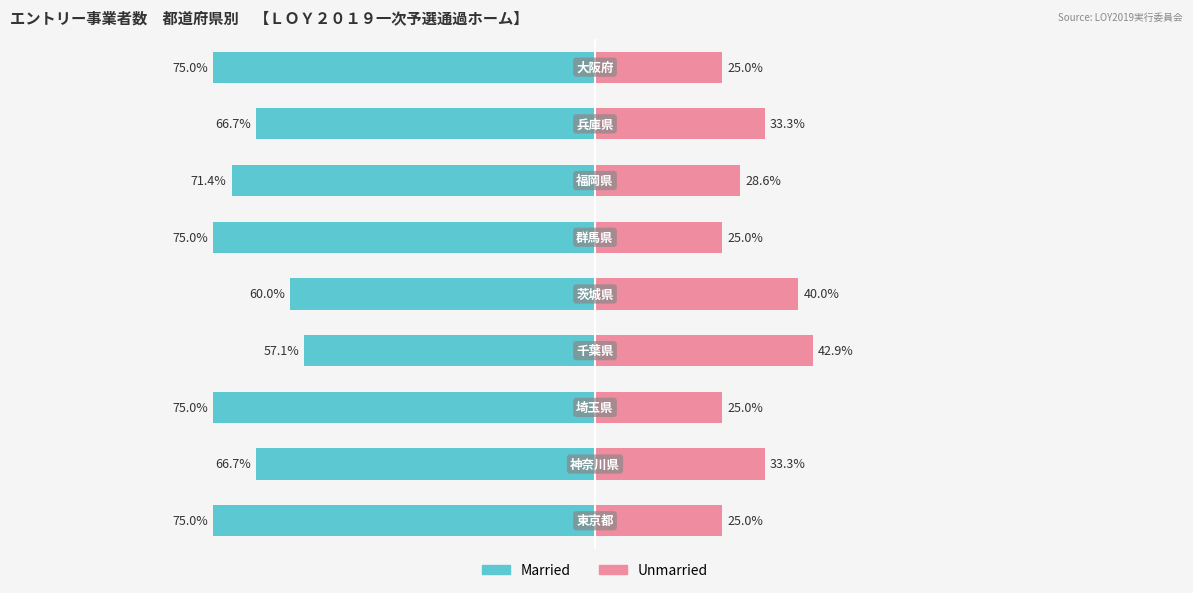

What is the value of the Married bar at the 2nd from the left?

-66.7